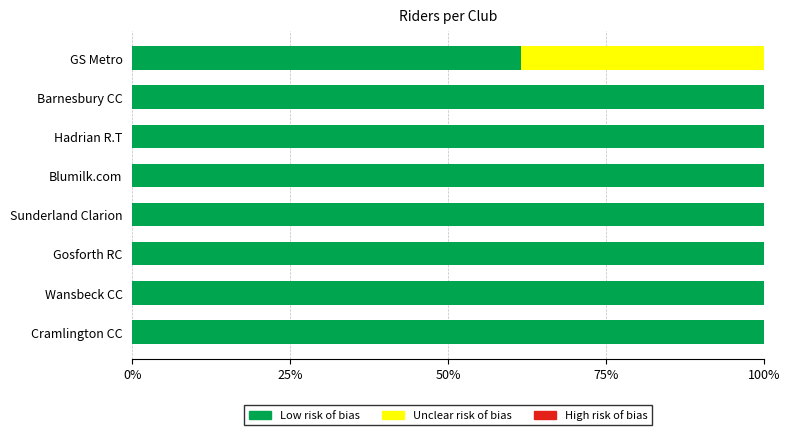

The Low risk of bias series shows 100.0 at Sunderland Clarion. True or false?

True